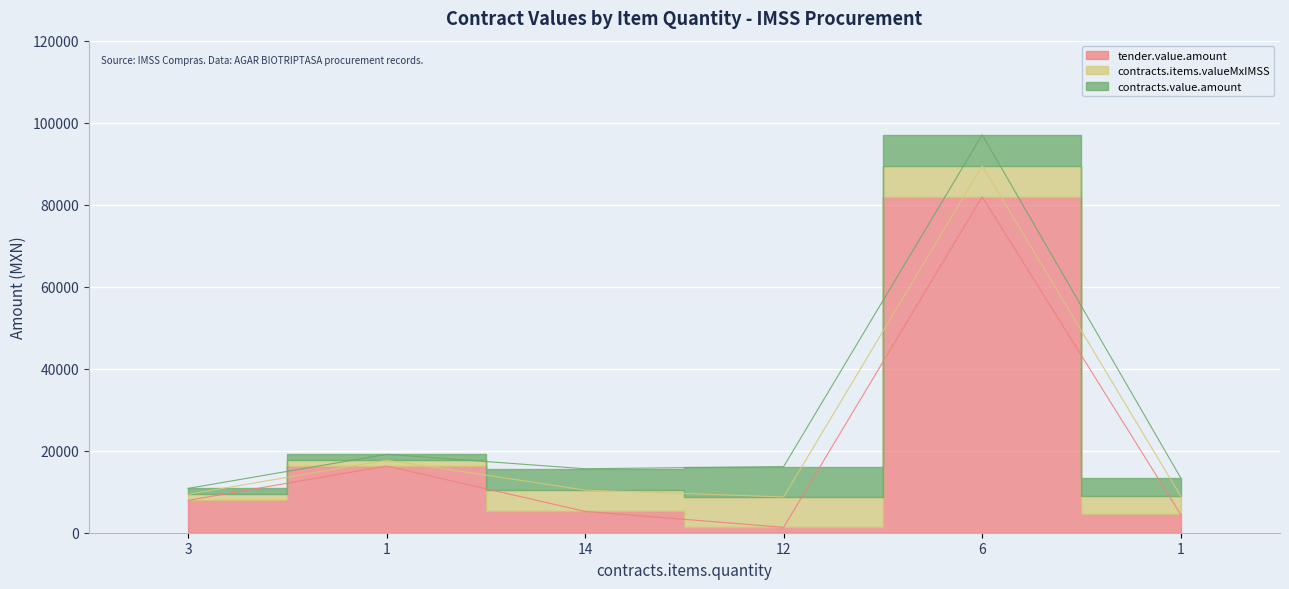

Is the value of contracts.value.amount at 12 greater than the value of tender.value.amount at 1?

No